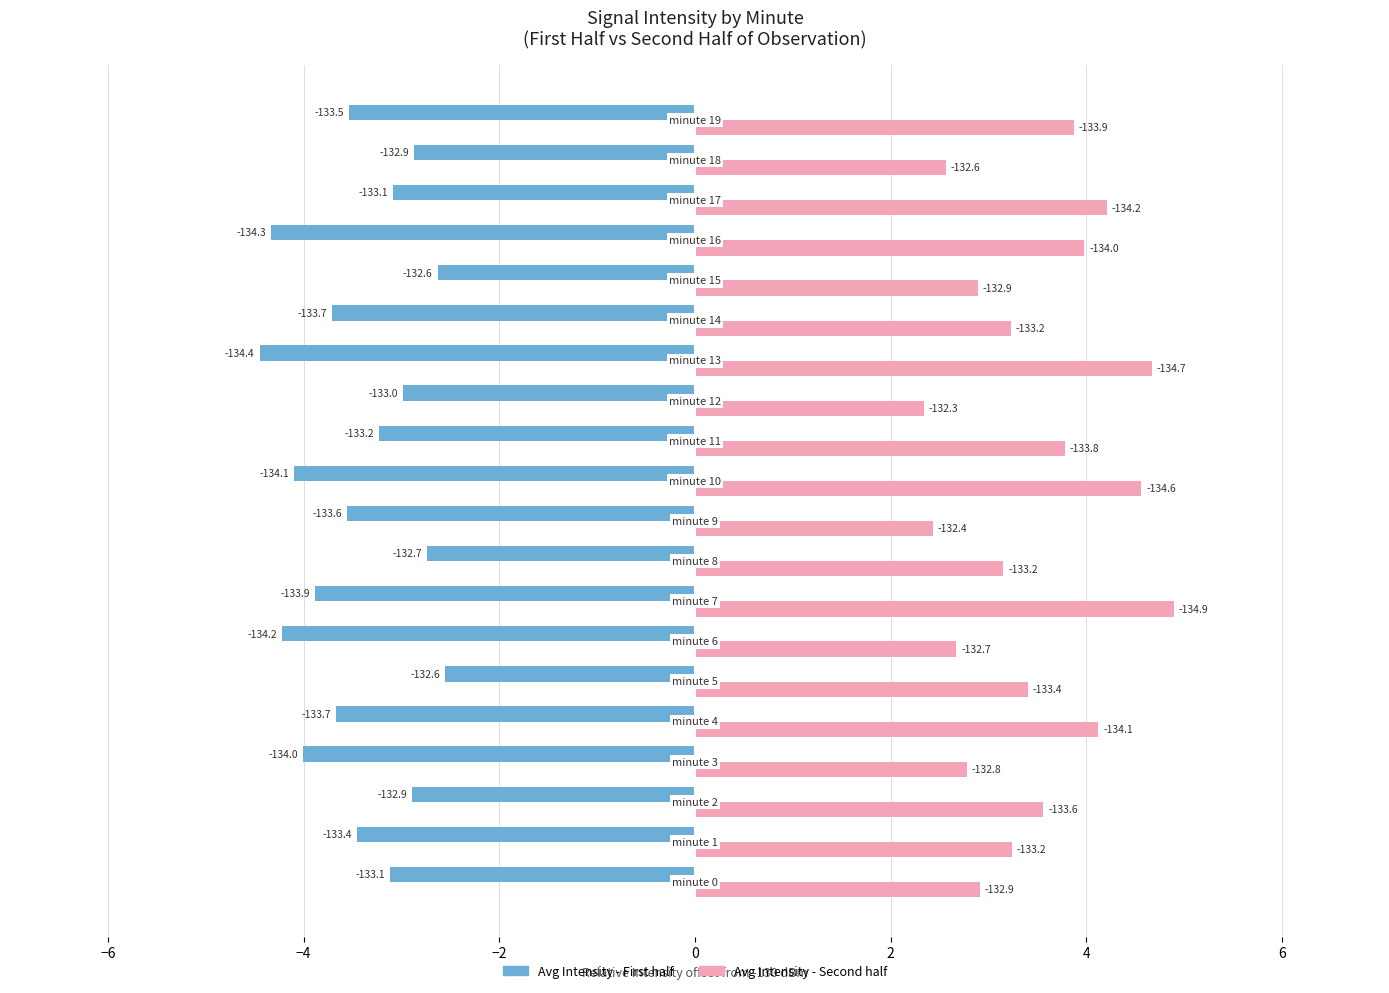

Which series has the largest total across all categories?

Avg Intensity - Second half